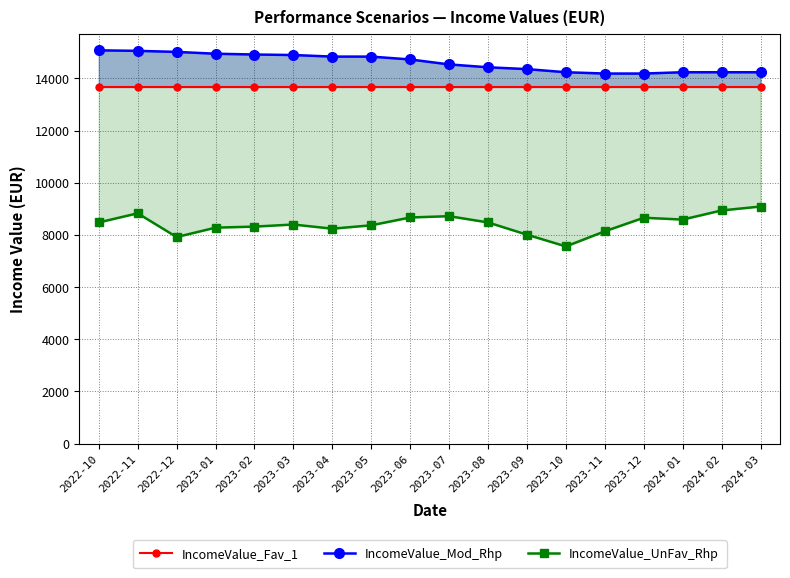

What is the difference between the IncomeValue_UnFav_Rhp values at 2022-11 and 2023-03?

430